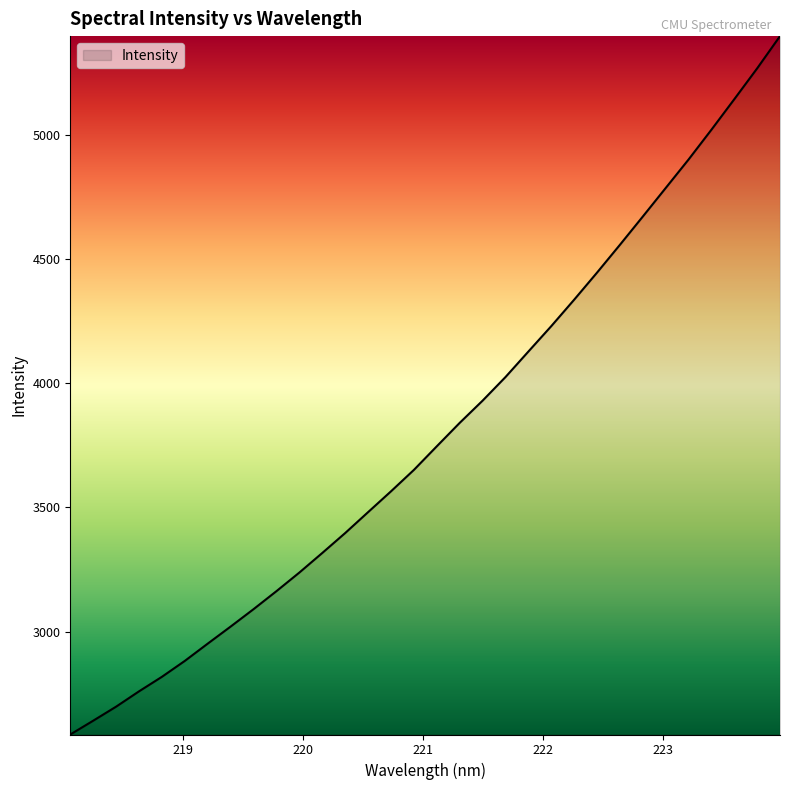

What is the difference between the maximum and minimum values?

2810.9